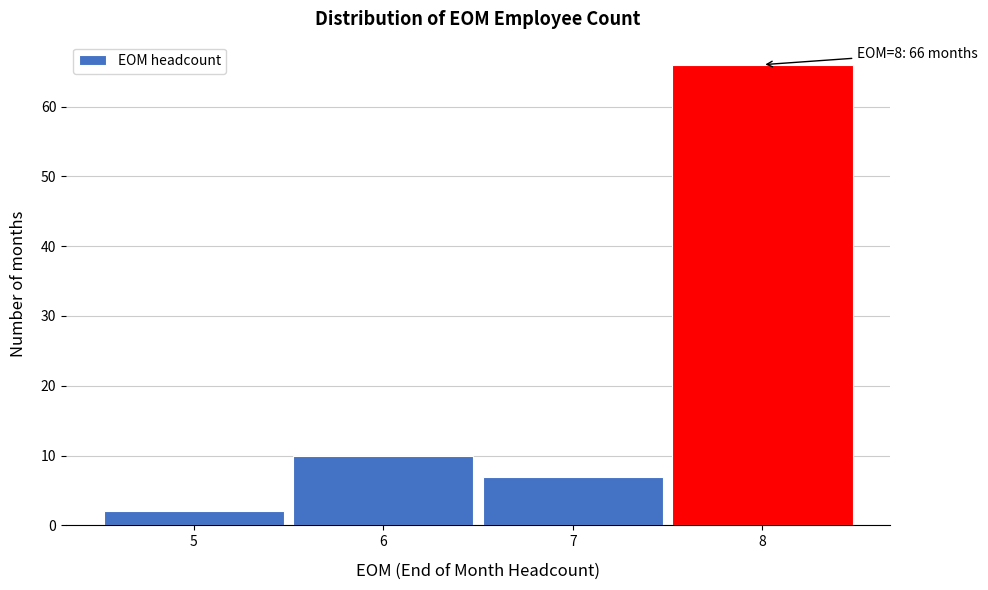

Over which range of the x-axis is the bar tallest?

7.5 to 8.5